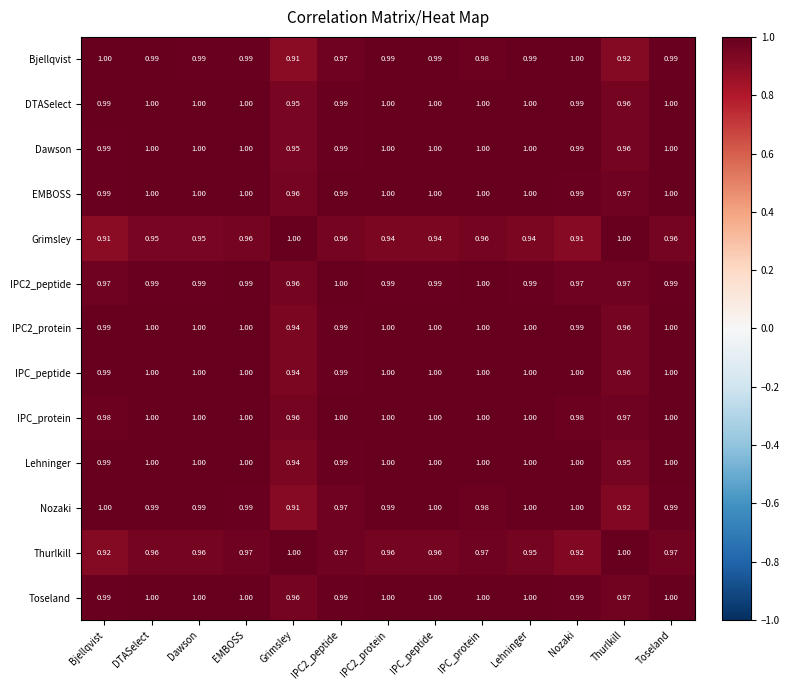

Count the number of categories in the chart.

13